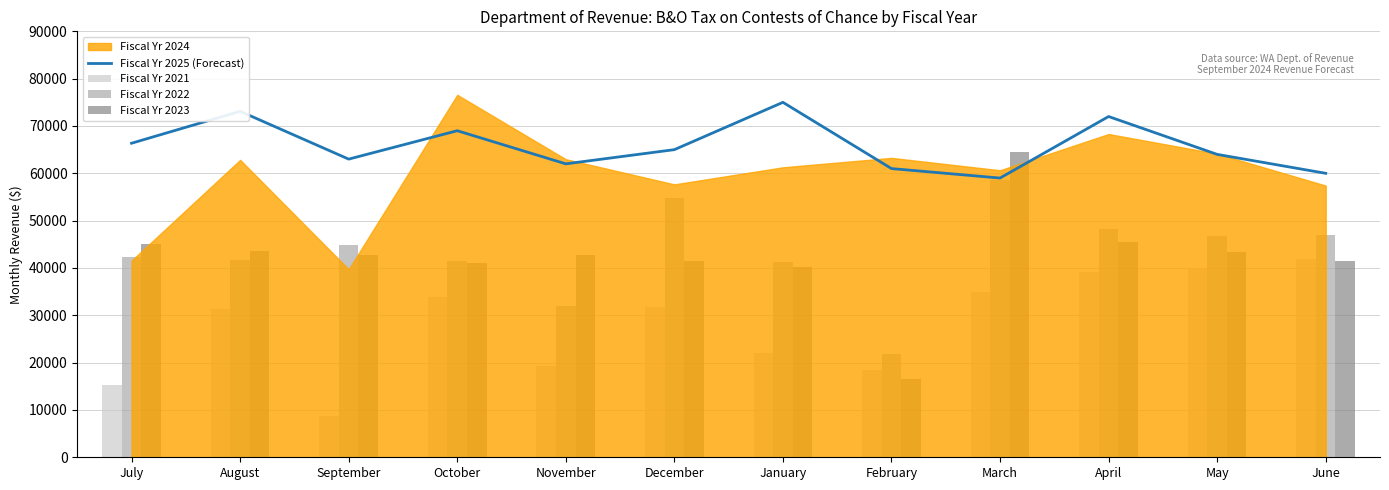

Which series has the largest range (max minus min)?

Fiscal Yr 2023